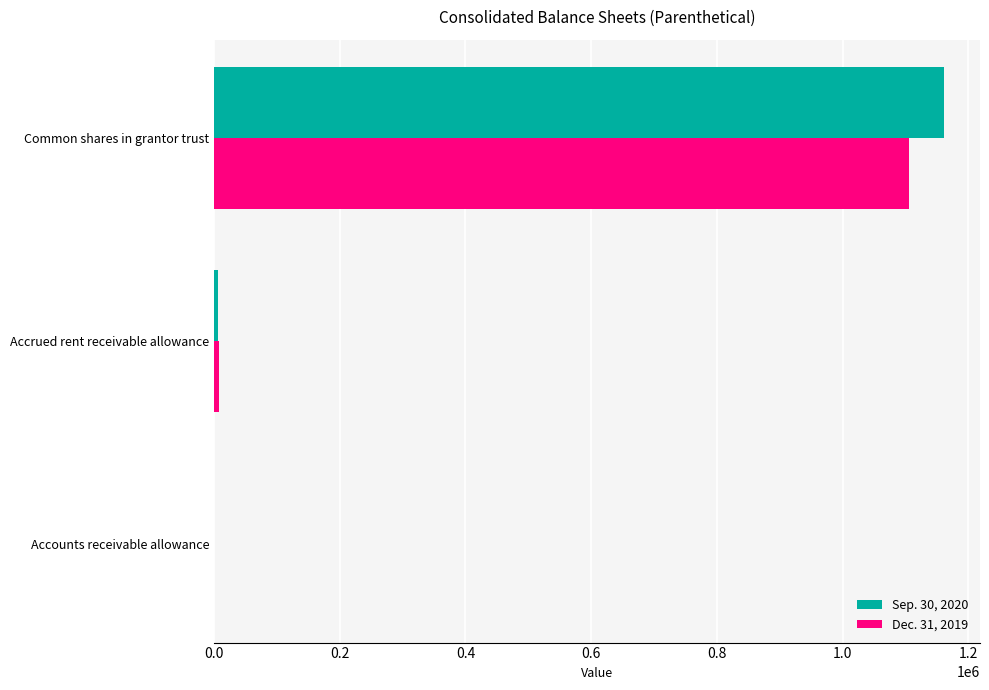

The value of Dec. 31, 2019 at Common shares in grantor trust is 1105542. True or false?

True